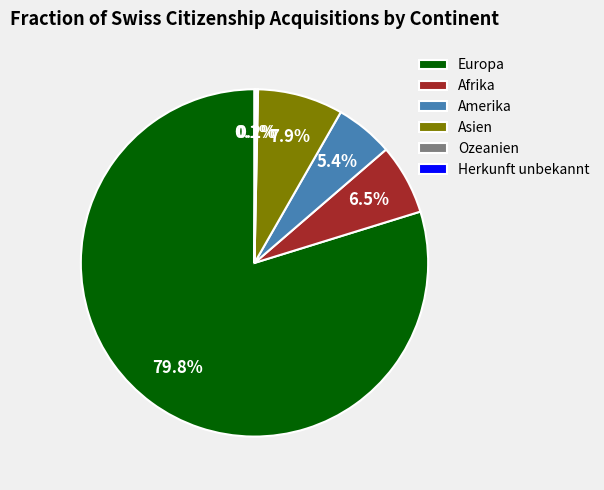

Combined, do Europa and Amerika account for over 50%?

Yes